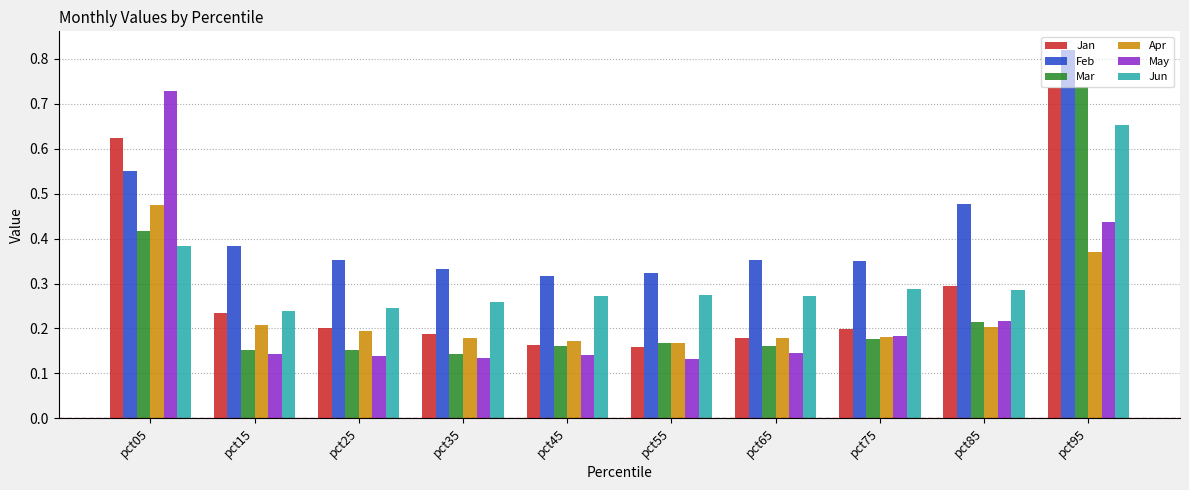

Is the value of Jun at pct65 greater than the value of Apr at pct75?

Yes